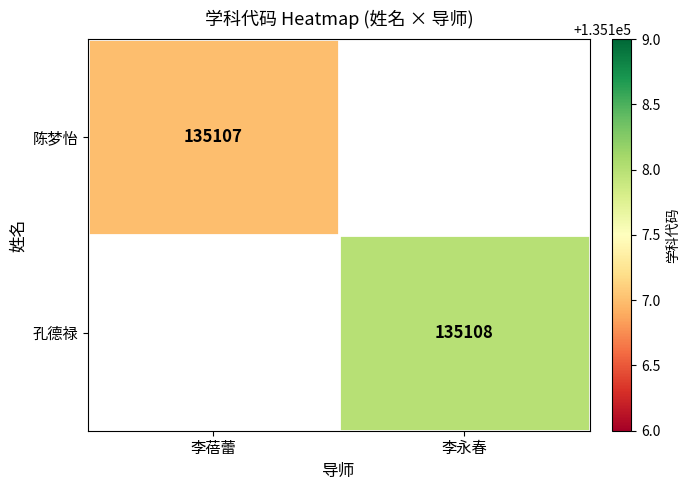

What is the minimum value shown in the chart?

135107.0